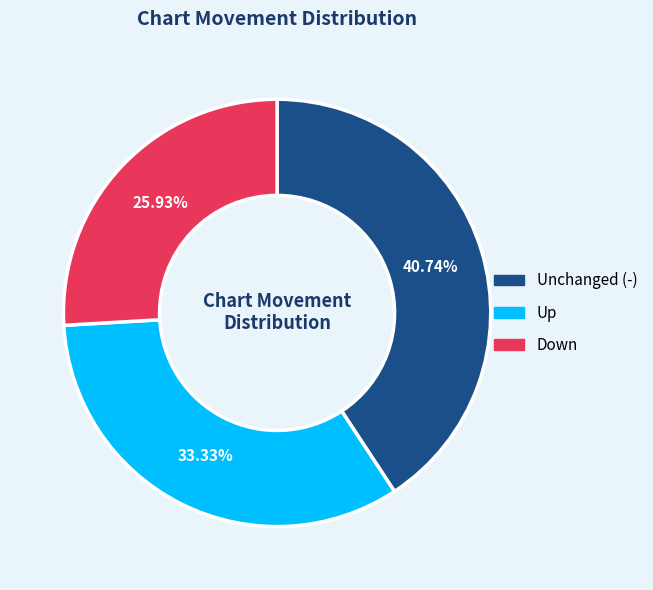

Does any single category account for the majority?

No